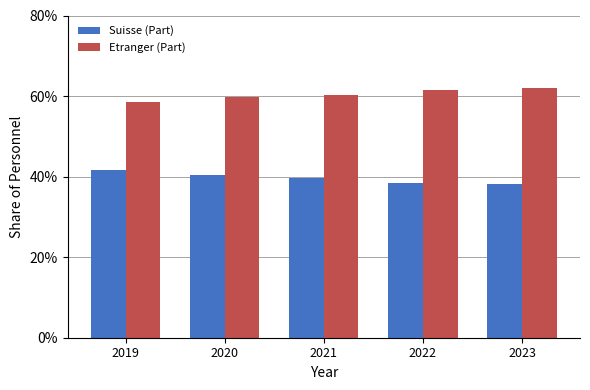

Rank the series at 2023 from highest to lowest value.

Etranger (Part), Suisse (Part)